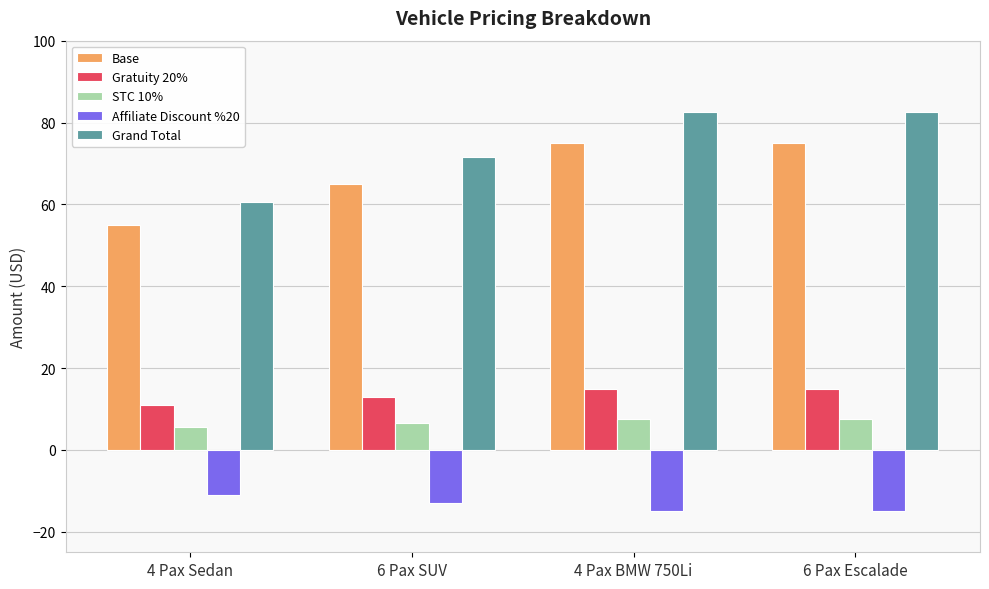

Reading right to left, list all the values displayed in this chart.

Base: 75.0	75.0	65.0	55.0
Gratuity 20%: 15.0	15.0	13.0	11.0
STC 10%: 7.5	7.5	6.5	5.5
Affiliate Discount %20: -15.0	-15.0	-13.0	-11.0
Grand Total: 82.5	82.5	71.5	60.5